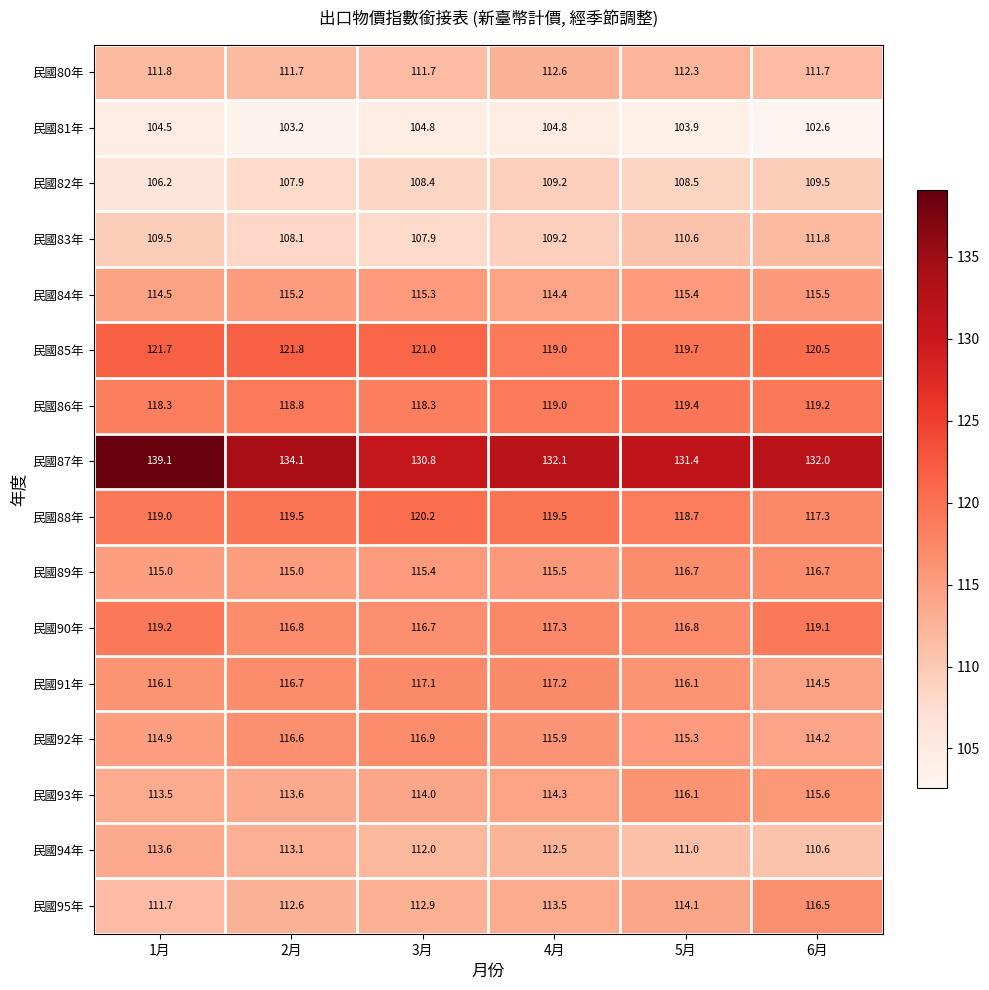

What is the total value across all series at 2月?

1844.7